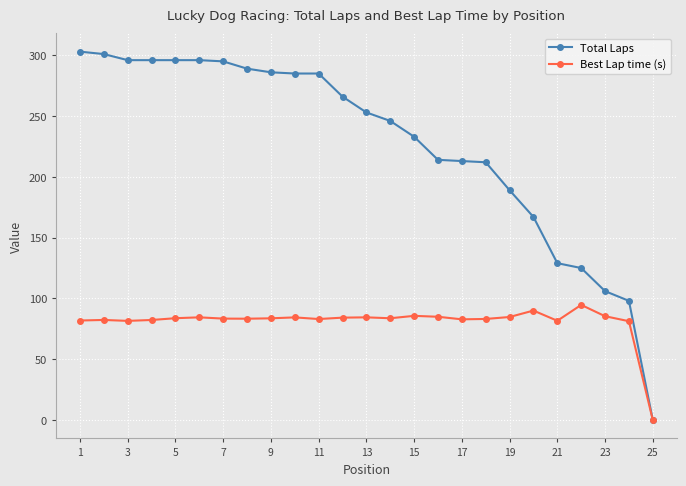

True or false: Best Lap time (s) has more than 2 points higher than both neighbors.

True